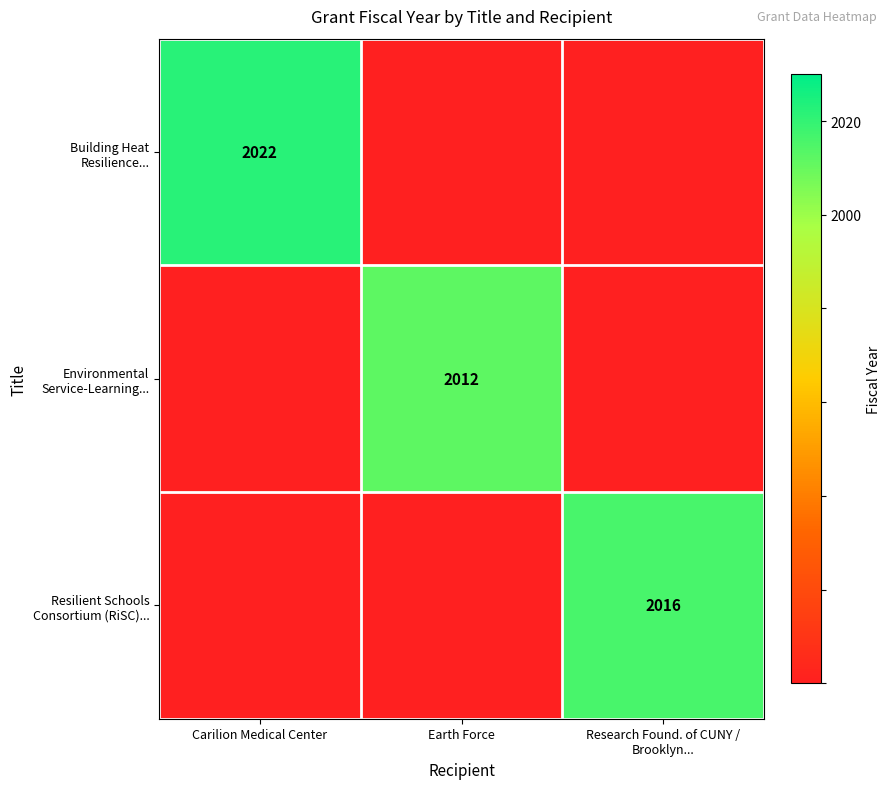

Which category has the lowest value in the Building Heat Resilience... series?

Earth Force